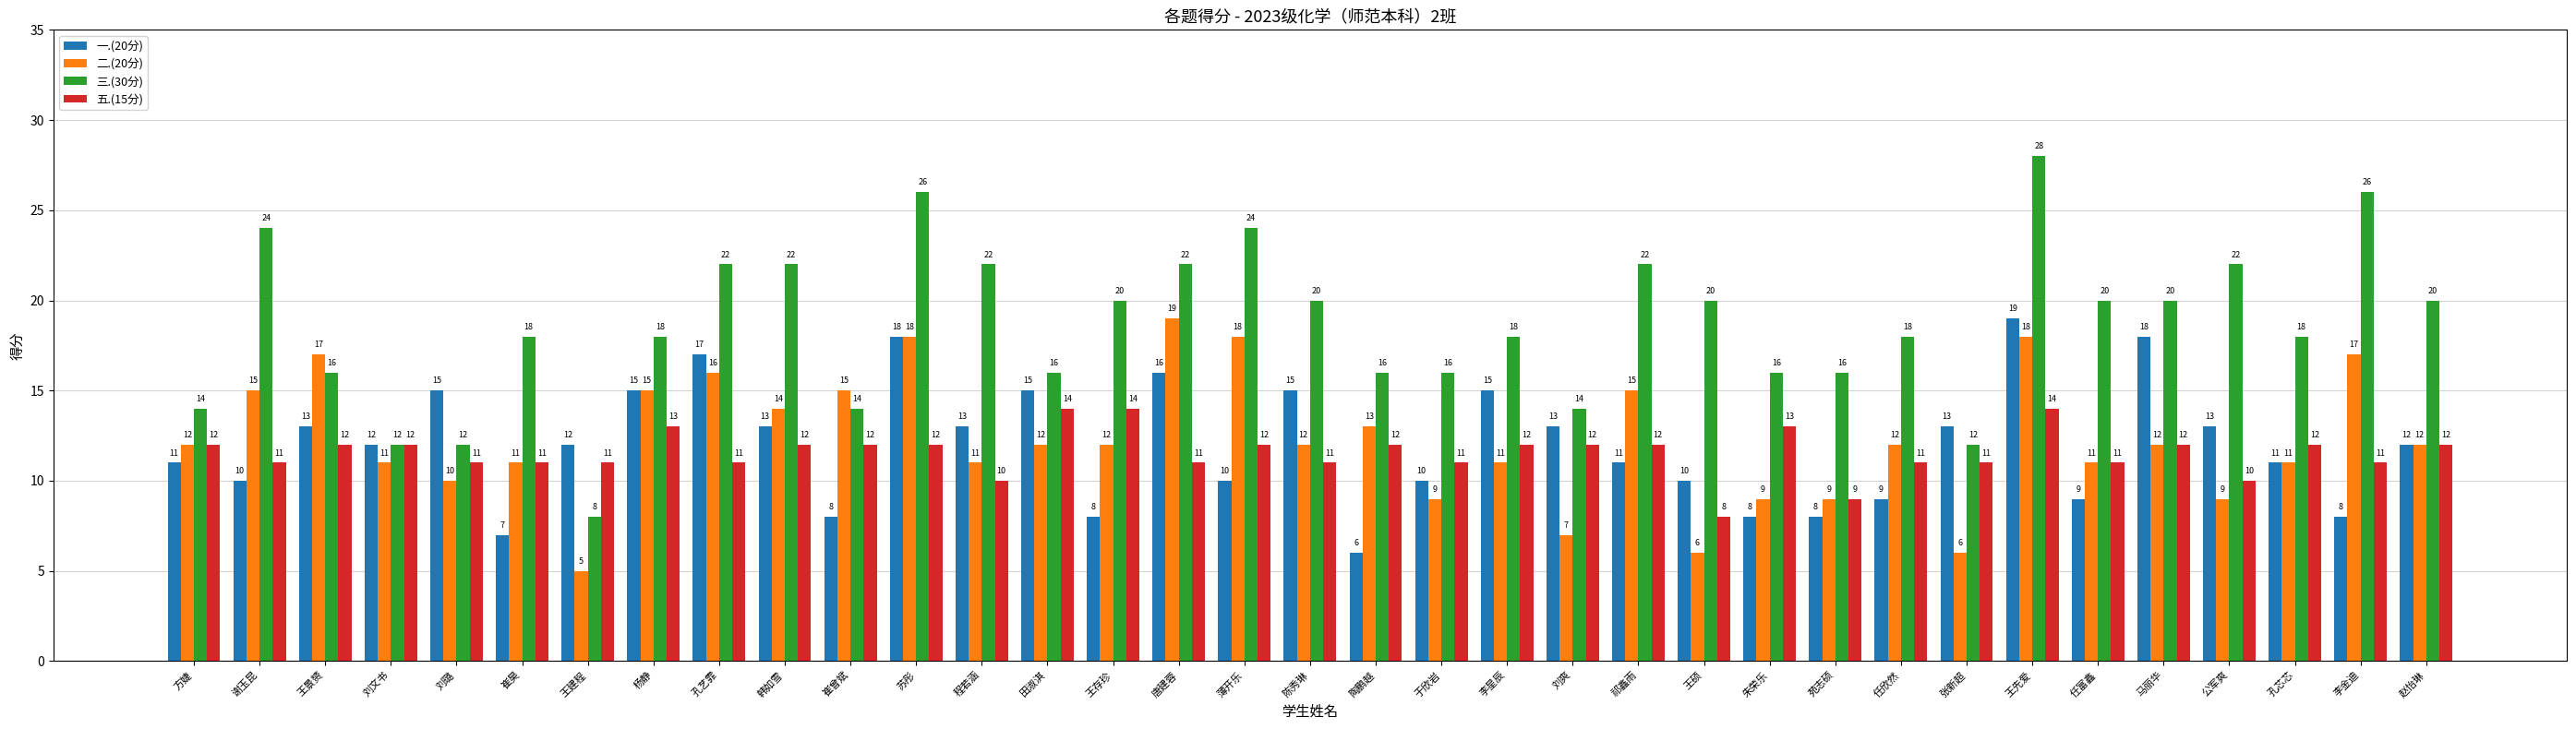

Is the value of 三.(30分) at 崔昊 greater than the value of 五.(15分) at 王先爱?

Yes